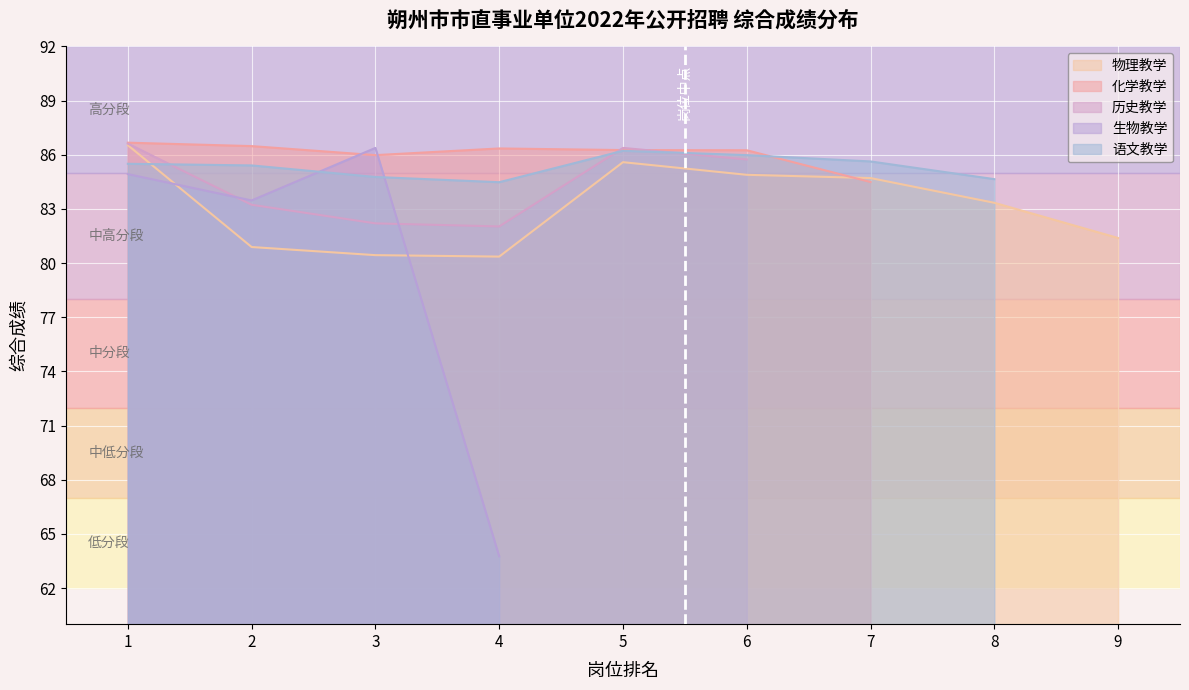

True or false: 物理教学 and 历史教学 cross at least once.

True